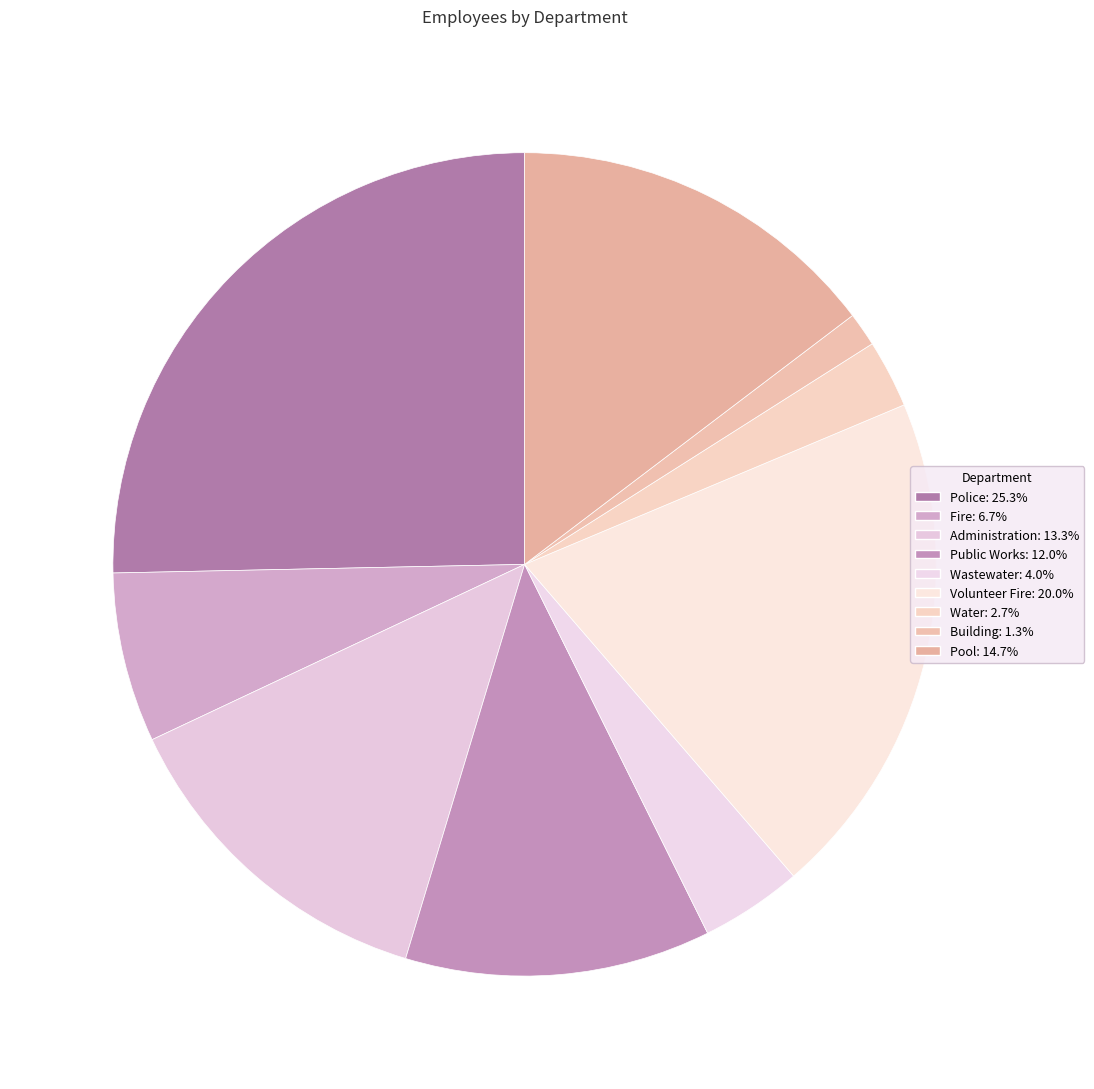

What is the largest slice in the pie chart?

Police